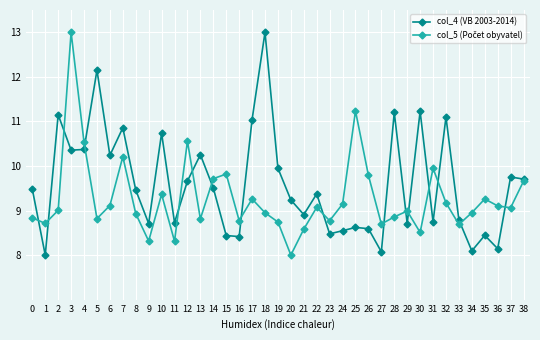

What is the lowest value of the col_4 (VB 2003-2014) series?

8.0